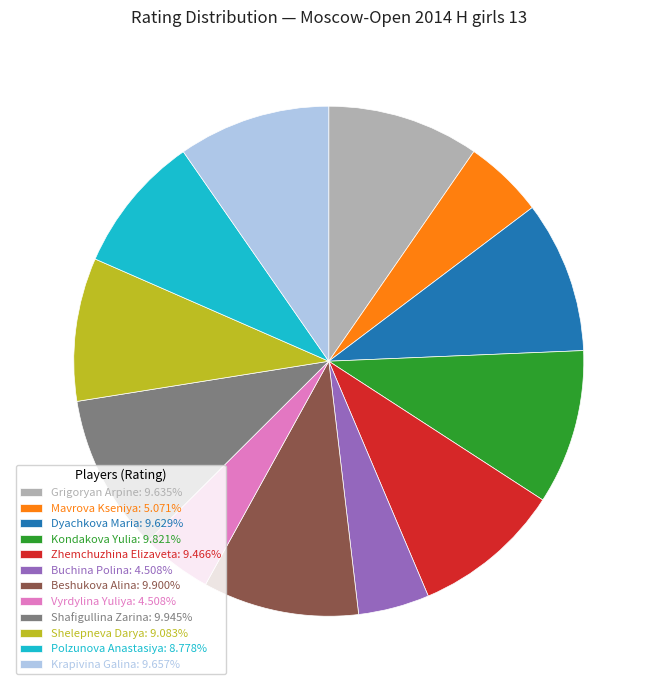

Is there any slice that represents more than half of the pie?

No